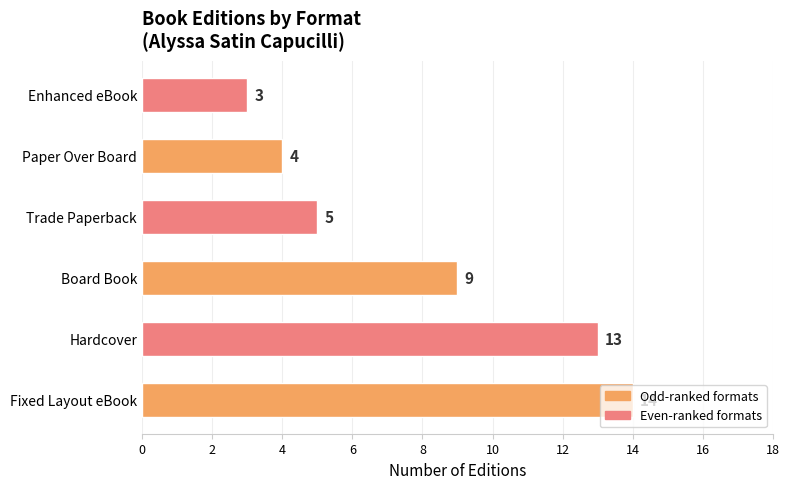

The value at Board Book is 9. True or false?

True